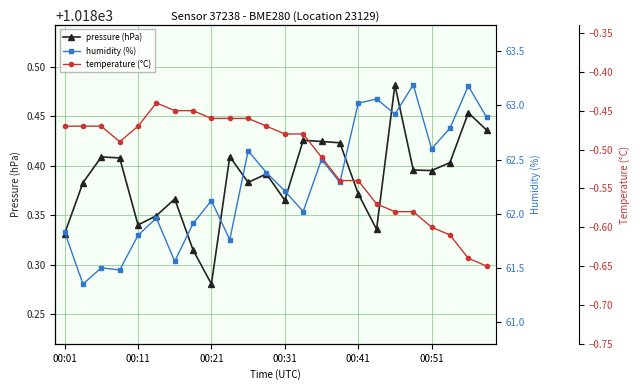

What are all the series names shown in the legend?

pressure (hPa), humidity (%), temperature (°C)